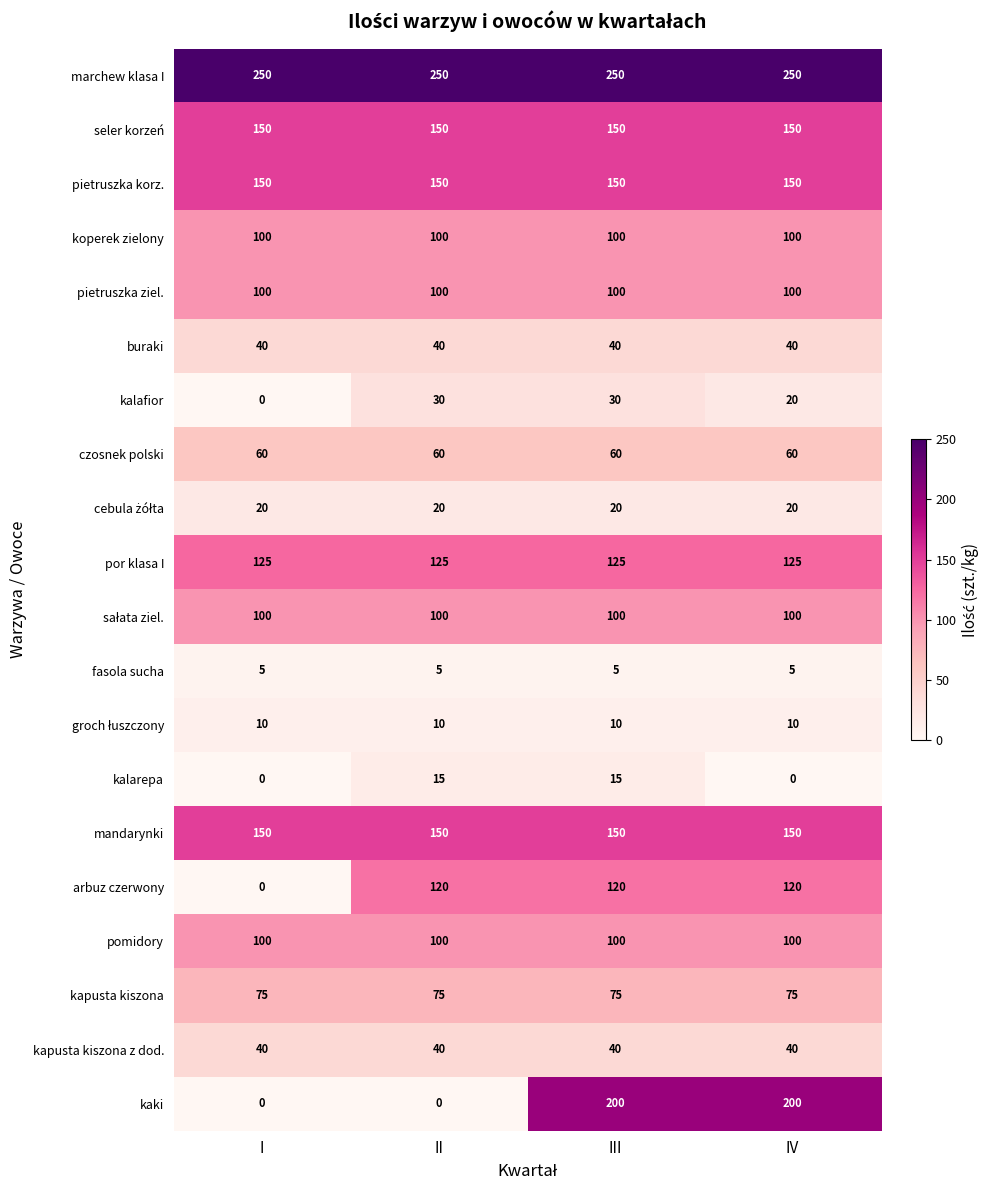

What is the difference between the highest and lowest values at IV?

250